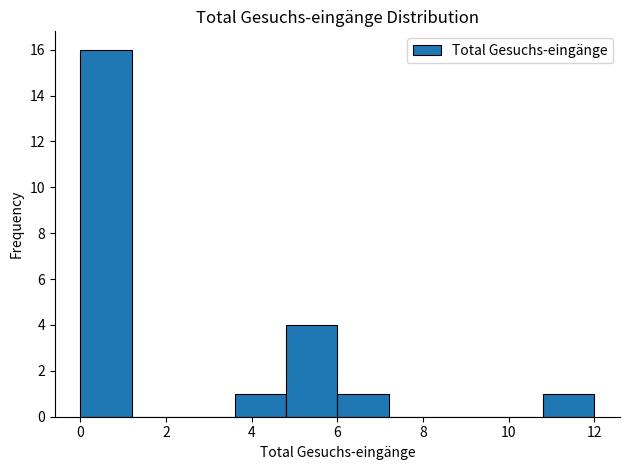

Reading left to right, transcribe this chart: for each bar, give the range it covers on the x-axis and its height. The values are not printed on the chart, so give them approximately, as read against the axis.

0.0 to 1.2: 16
1.2 to 2.4: 0
2.4 to 3.6: 0
3.6 to 4.8: 1
4.8 to 6.0: 4
6.0 to 7.2: 1
7.2 to 8.4: 0
8.4 to 9.6: 0
9.6 to 10.8: 0
10.8 to 12.0: 1